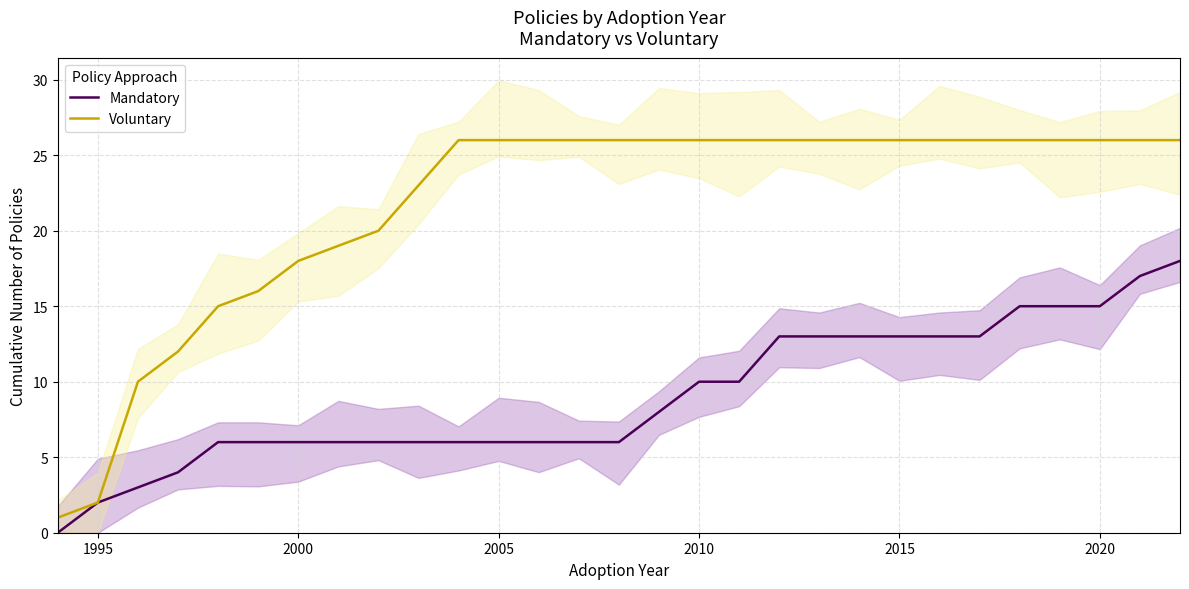

Reading left to right, what are all the values shown in this chart?

Mandatory: 0	2	3	4	6	6	6	6	6	6	6	6	6	6	6	8	10	10	13	13	13	13	13	13	15	15	15	17	18
Voluntary: 1	2	10	12	15	16	18	19	20	23	26	26	26	26	26	26	26	26	26	26	26	26	26	26	26	26	26	26	26